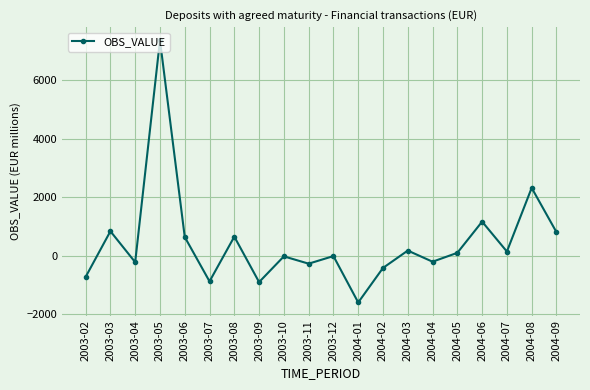

At which label is the value closest to 2886?

2004-08